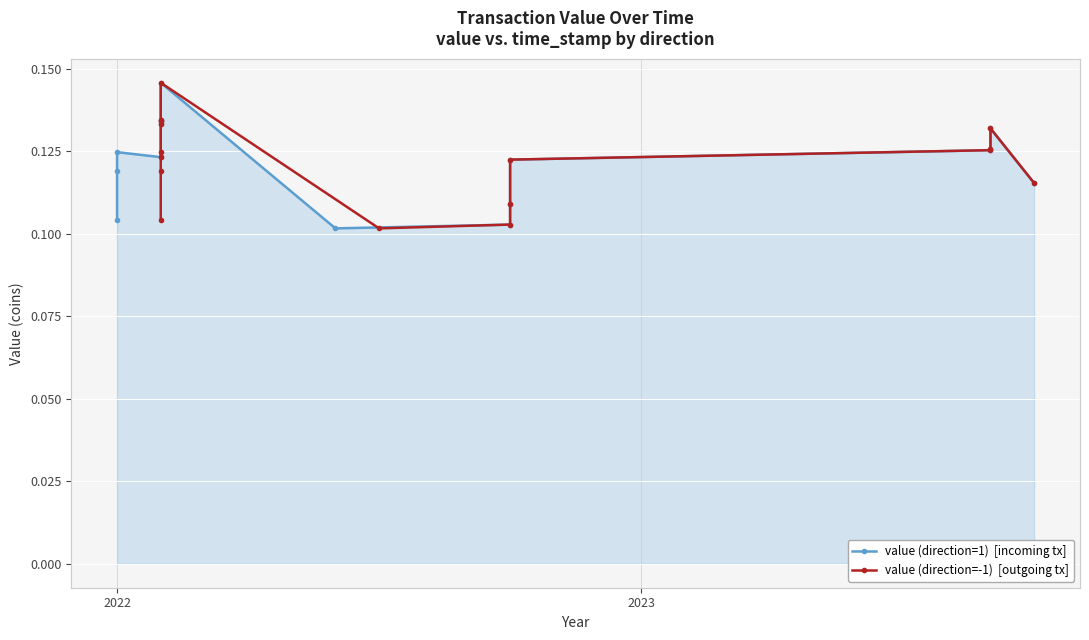

How many lines are shown in the chart?

2